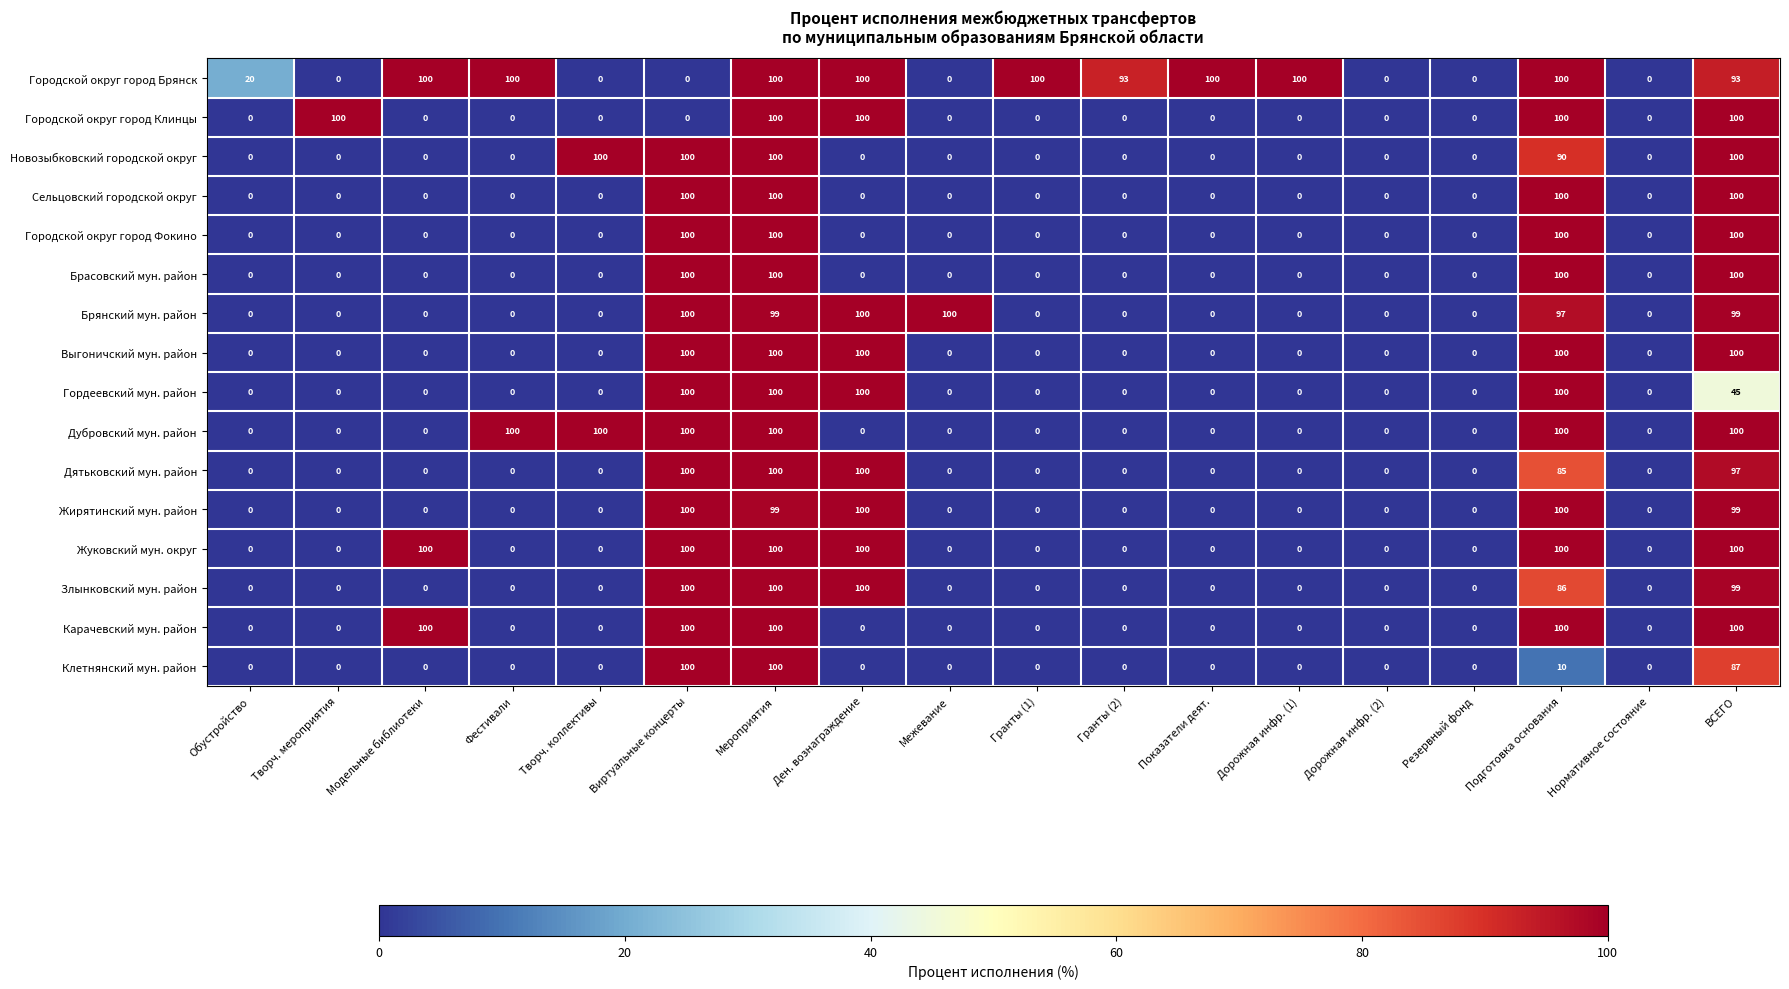

The Новозыбковский городской округ series shows 69 at Нормативное состояние. True or false?

False